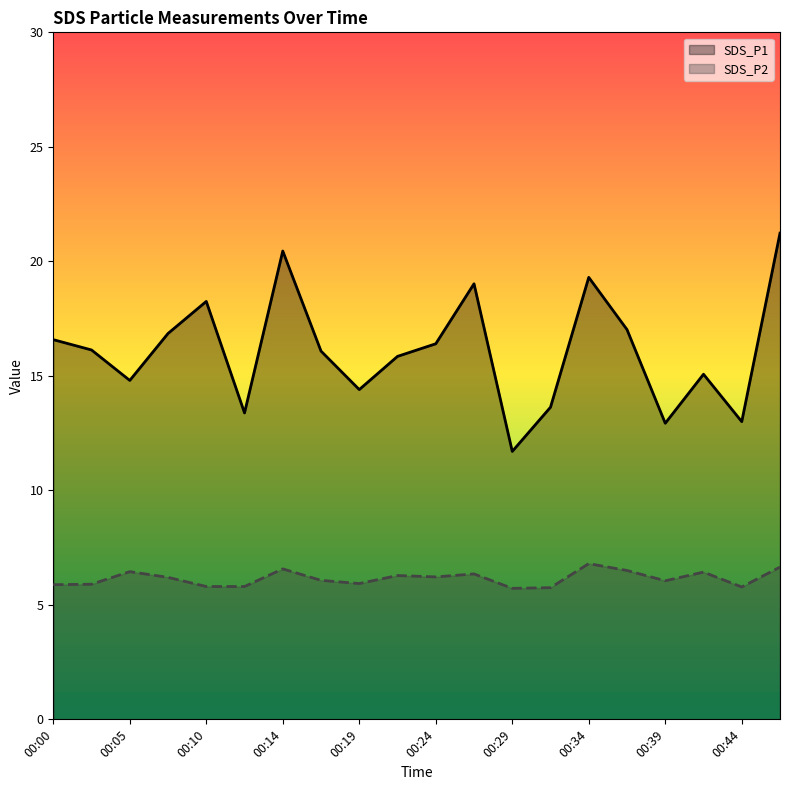

At how many categories does at least one series exceed 11?

20